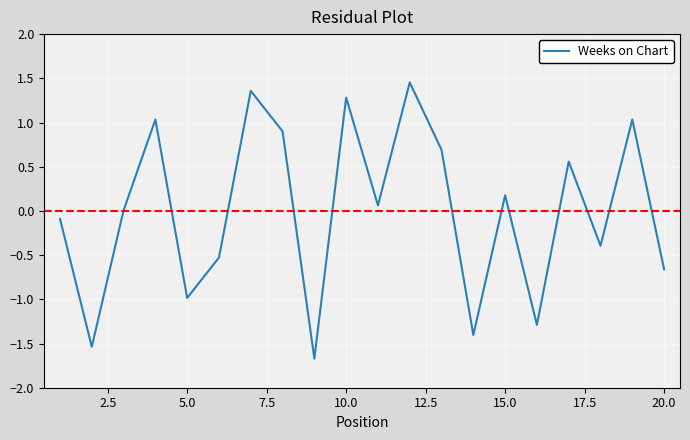

What is the smallest value displayed?

-1.7